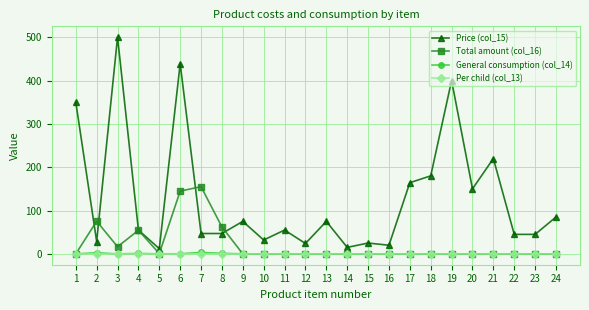

True or false: Per child (col_13) has more than 0 points higher than both neighbors.

True